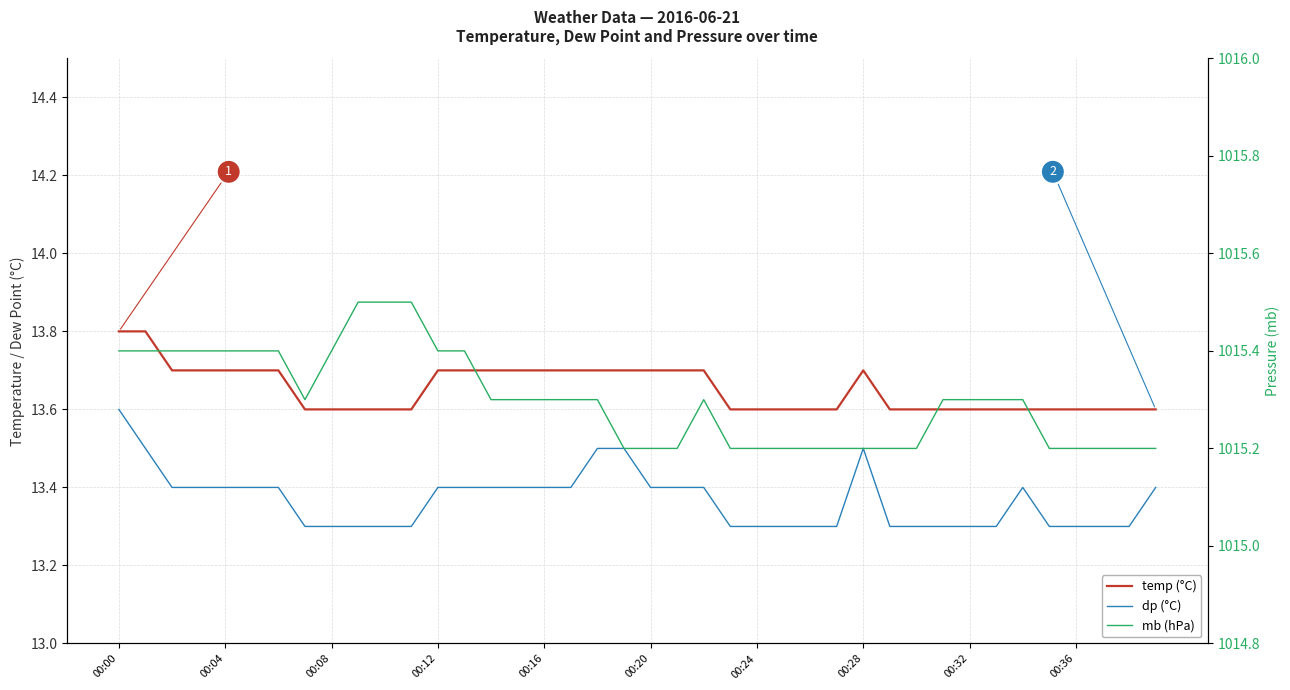

Between 00:24 and 00:16, which is larger?

00:16